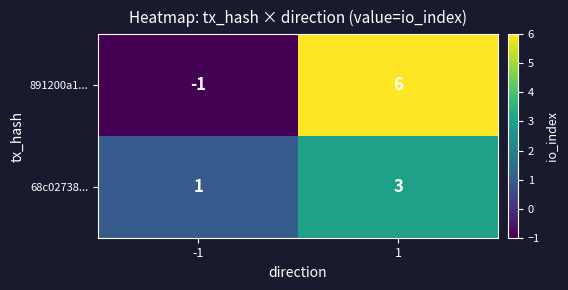

How many data points does each series have?

2